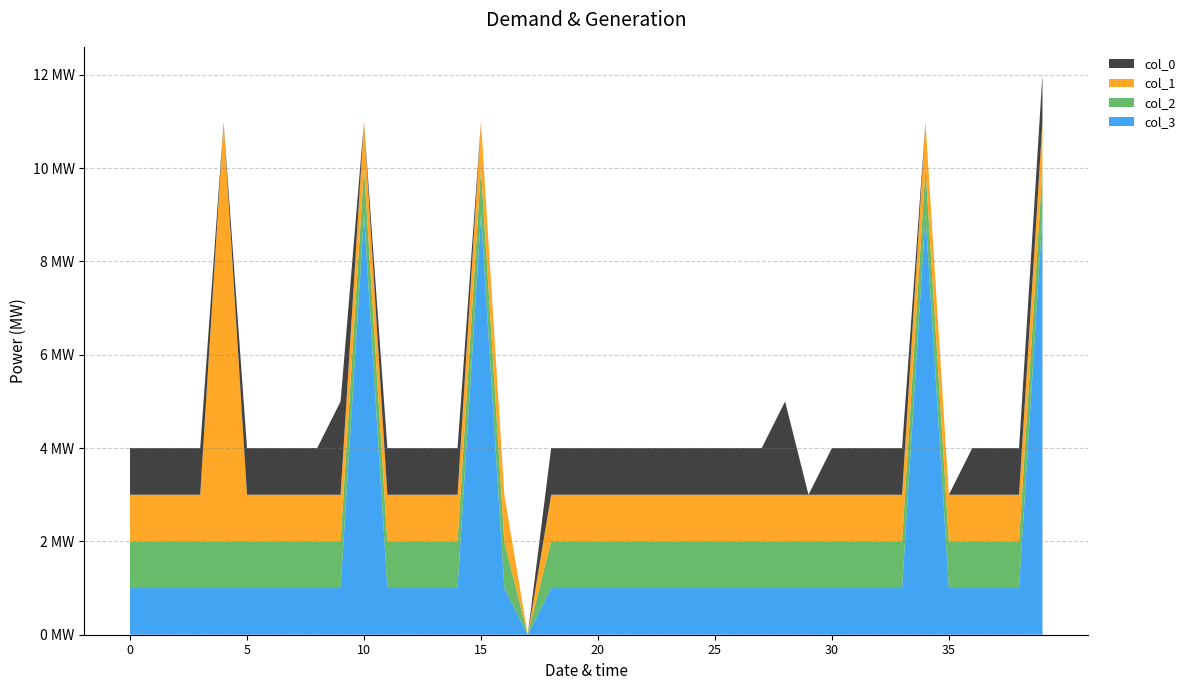

Reading left to right, extract all data points from this chart.

col_3: 1	1	1	1	1	1	1	1	1	1	9	1	1	1	1	9	1	0	1	1	1	1	1	1	1	1	1	1	1	1	1	1	1	1	9	1	1	1	1	9
col_2: 1	1	1	1	1	1	1	1	1	1	1	1	1	1	1	1	1	0	1	1	1	1	1	1	1	1	1	1	1	1	1	1	1	1	1	1	1	1	1	1
col_1: 1	1	1	1	9	1	1	1	1	1	1	1	1	1	1	1	1	0	1	1	1	1	1	1	1	1	1	1	1	1	1	1	1	1	1	1	1	1	1	1
col_0: 1	1	1	1	0	1	1	1	1	2	0	1	1	1	1	0	0	0	1	1	1	1	1	1	1	1	1	1	2	0	1	1	1	1	0	0	1	1	1	1